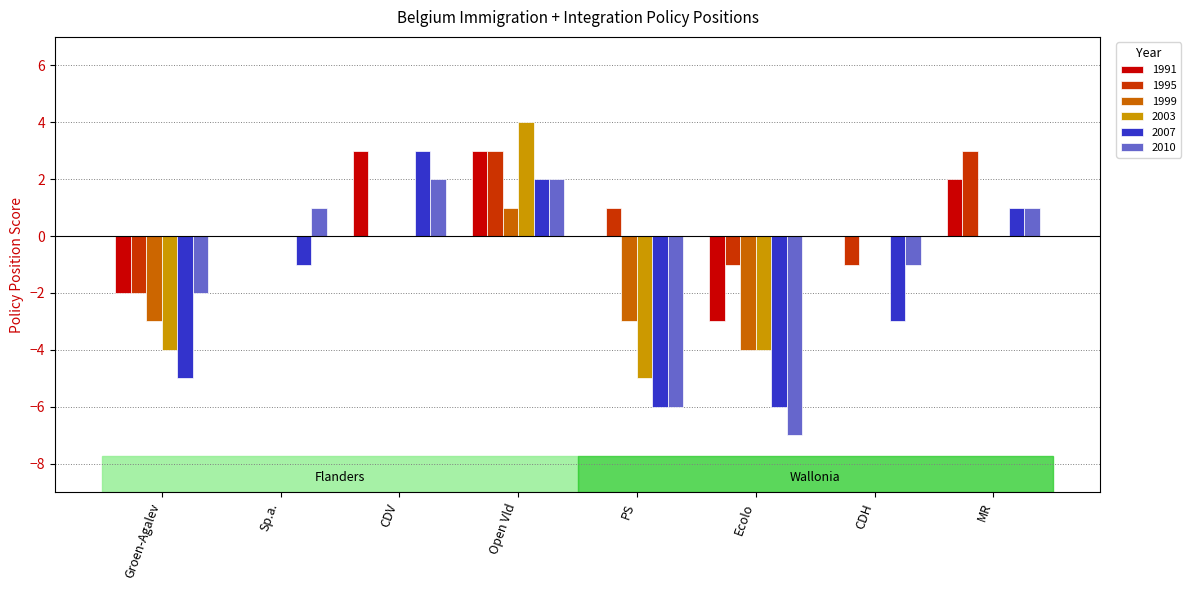

What value does the 1995 series have at Open Vld?

3